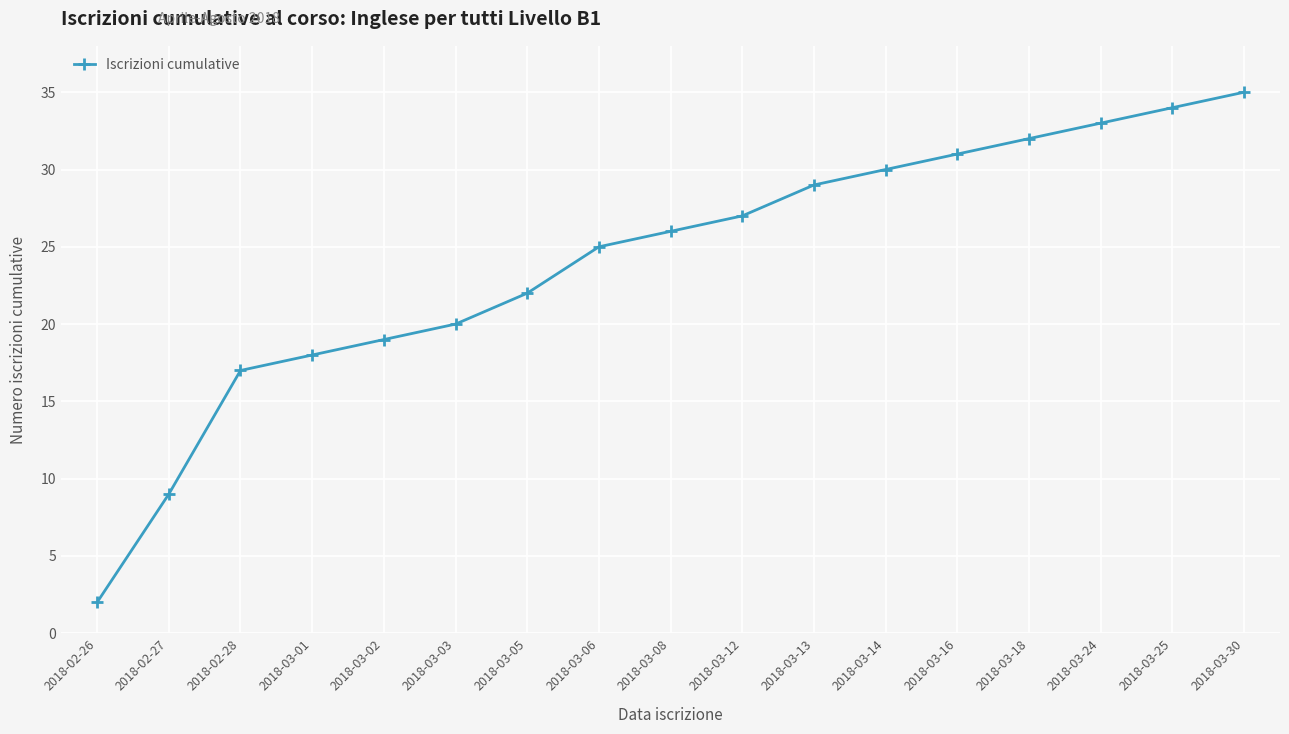

What is the sum of all values?

409